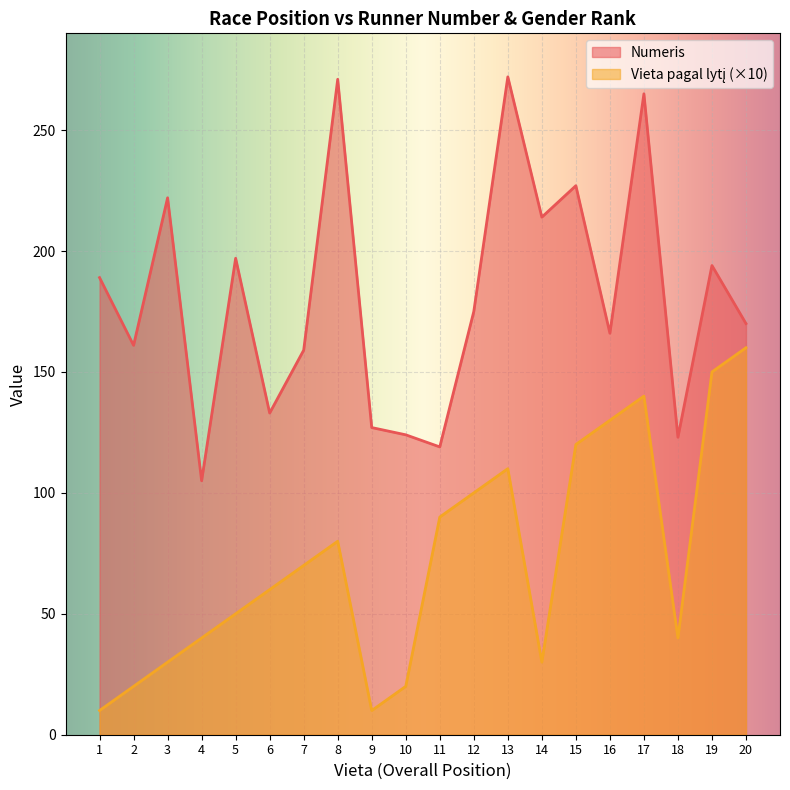

Rank the series by their maximum value, from lowest to highest.

Vieta pagal lytį, Numeris